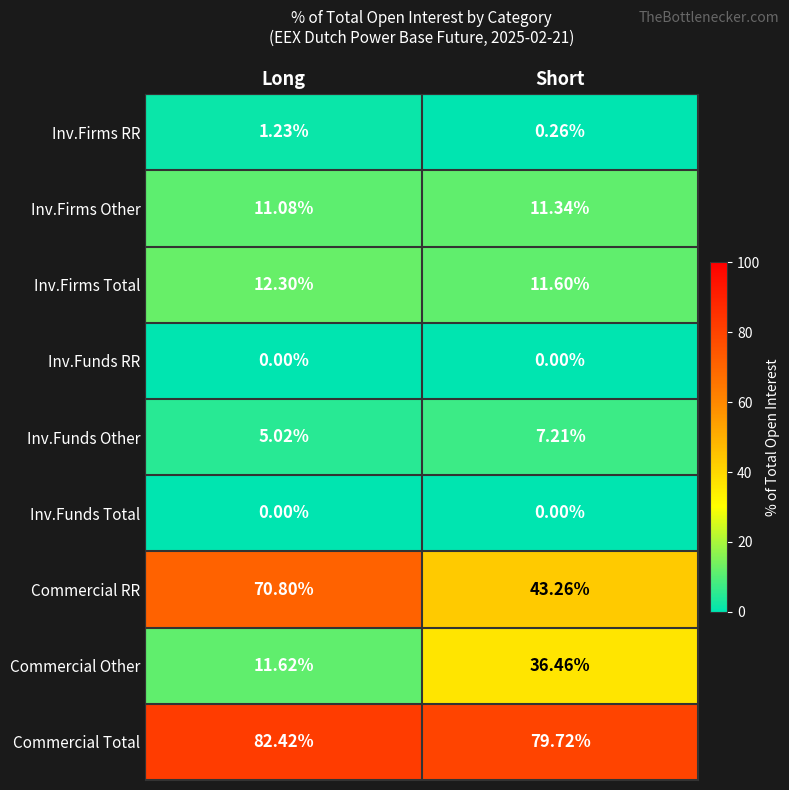

Where does the Commercial RR series first go above 70?

Long